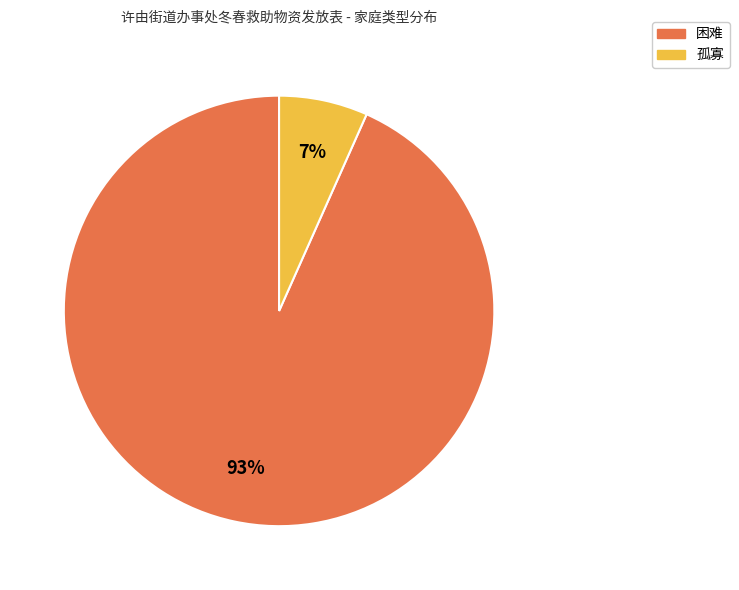

Which category has the smallest portion of the pie?

孤寡